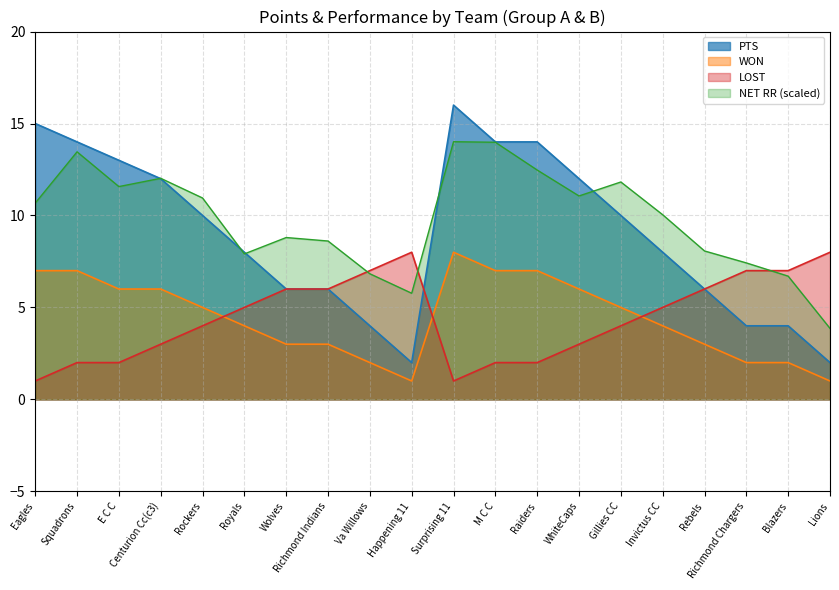

What is the ratio of the value at Eagles to the value at Happening 11?

7.5